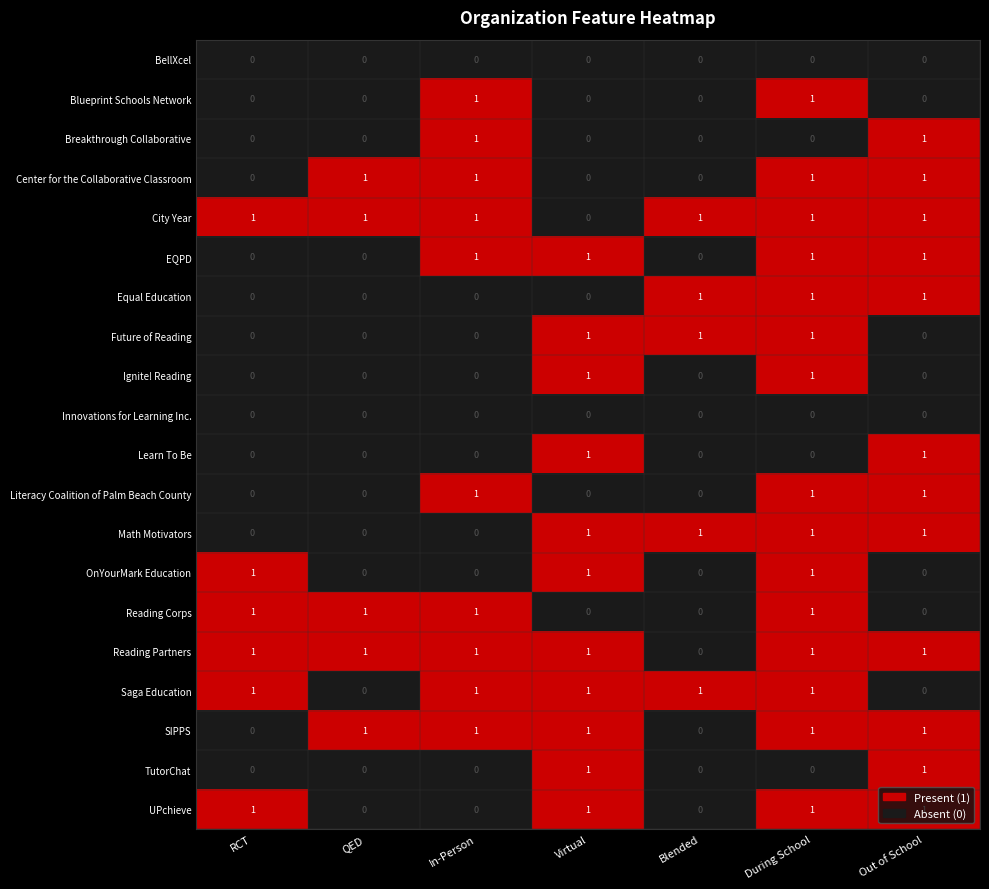

At how many categories does at least one series exceed 0?

7